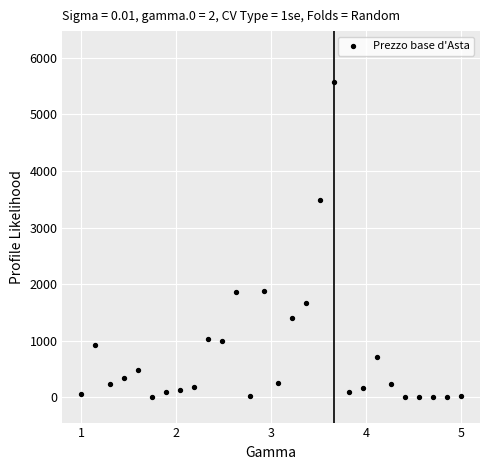

What is the range of X values (max minus min)?

4.0